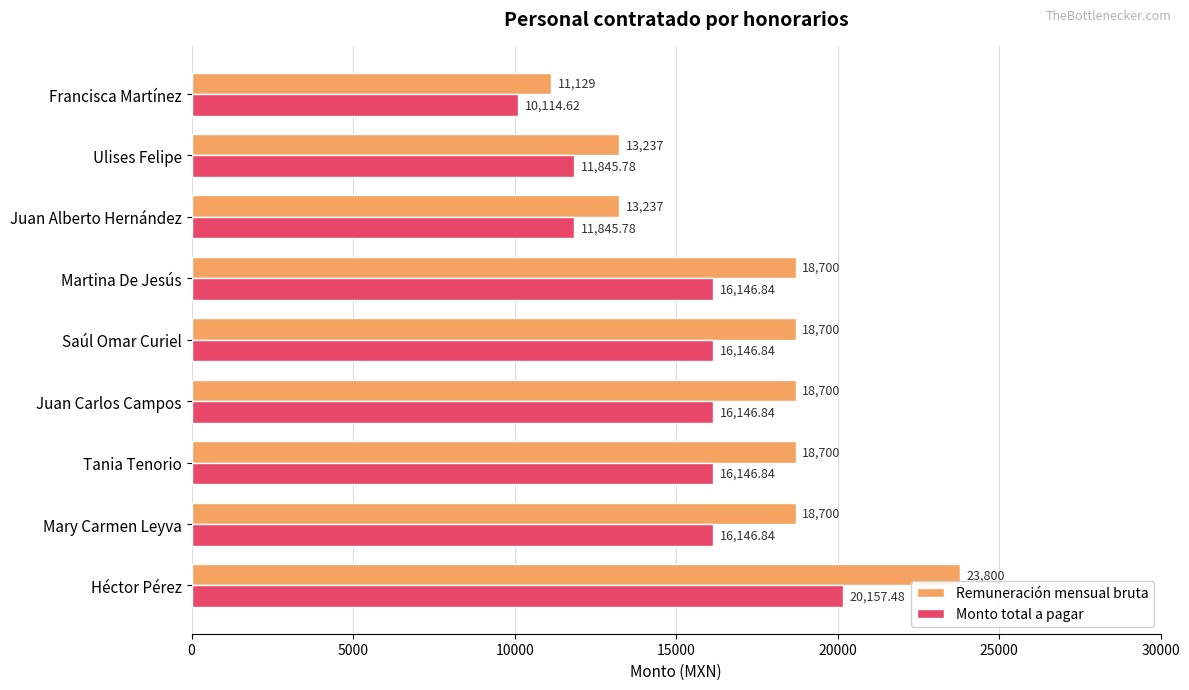

Which series has the widest spread of values?

Remuneración mensual bruta